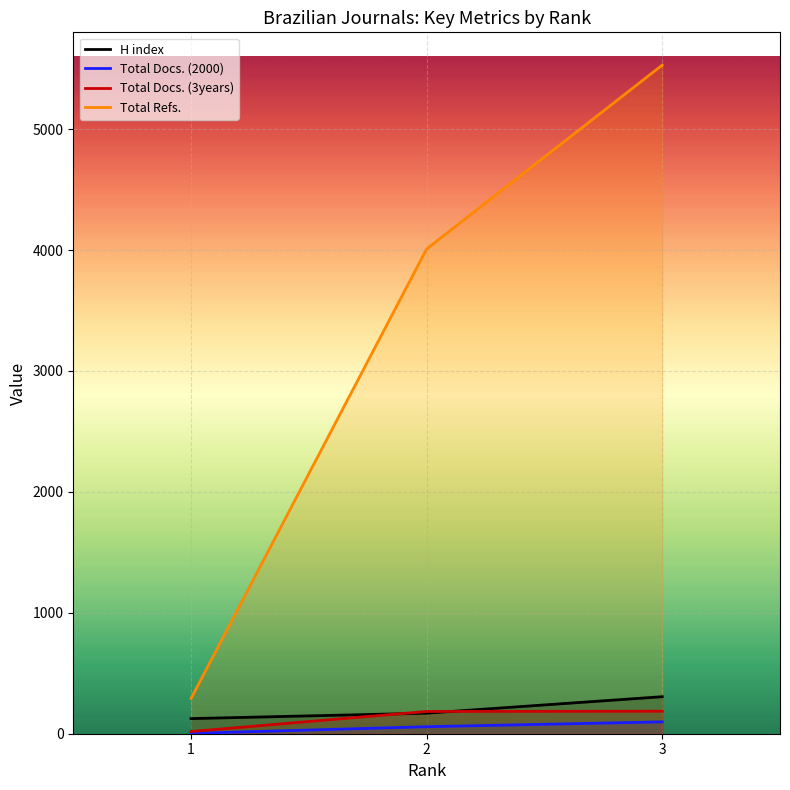

How many values in the H index series are below 170?

1